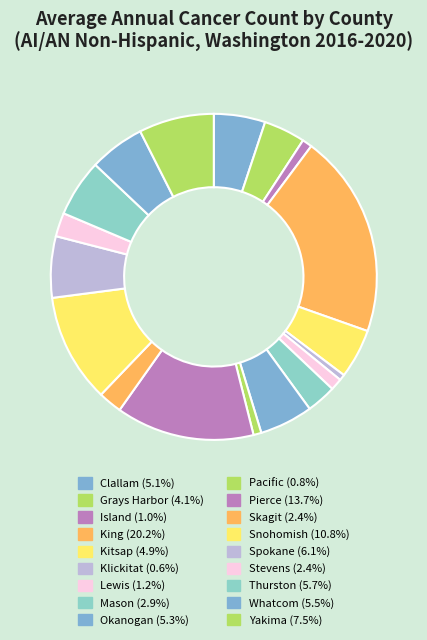

To the nearest percent, what is the average slice percentage?

6%